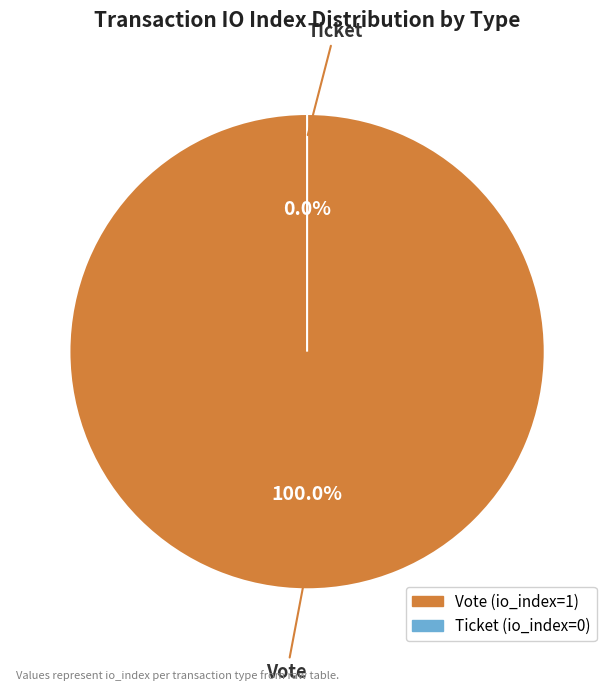

What is the change in value from Vote to Ticket?

-1